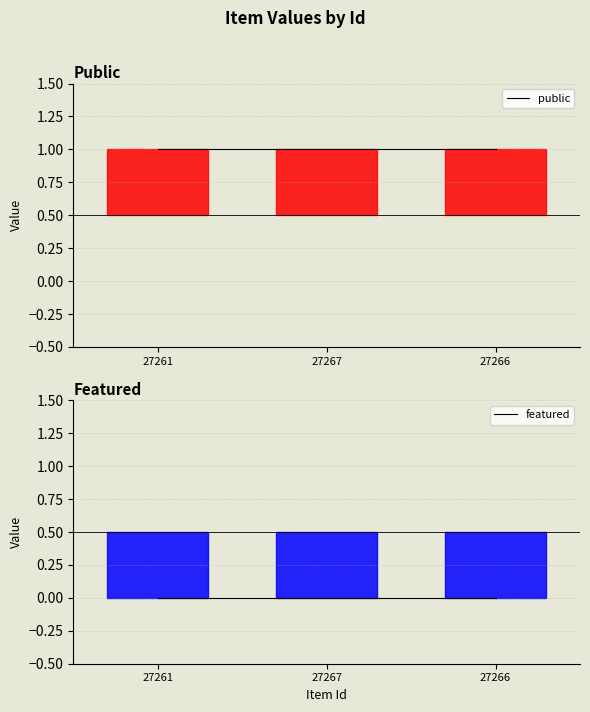

The value of public at 27267 is 1. True or false?

True